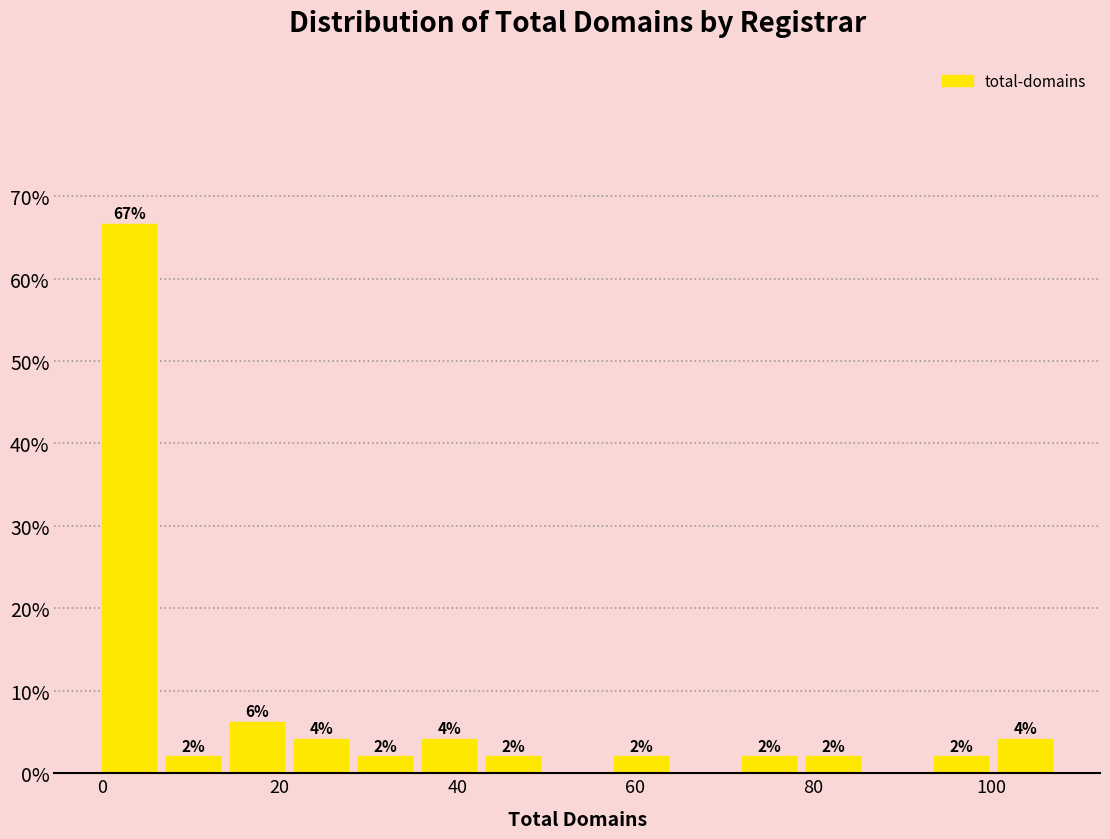

Around what value on the x-axis is the tallest bar? Give the approximate position of its centre, as read against the axis.

4